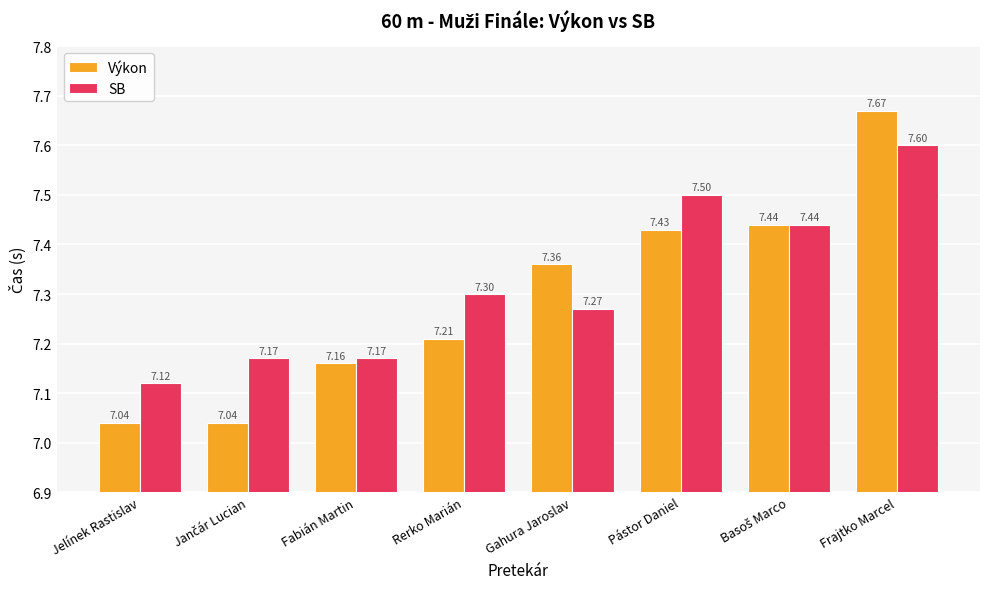

List the series in order of their peak value, highest first.

Výkon, SB